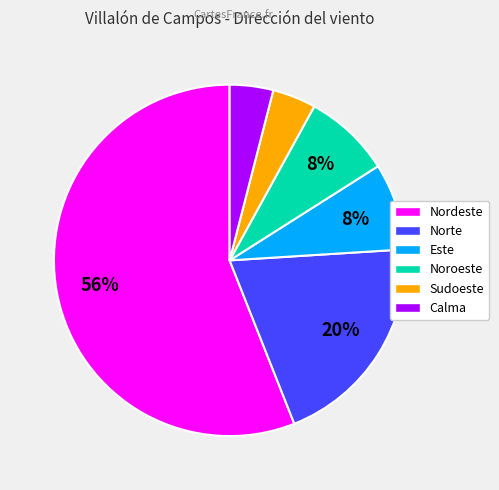

Does Nordeste represent more than half of the total?

Yes